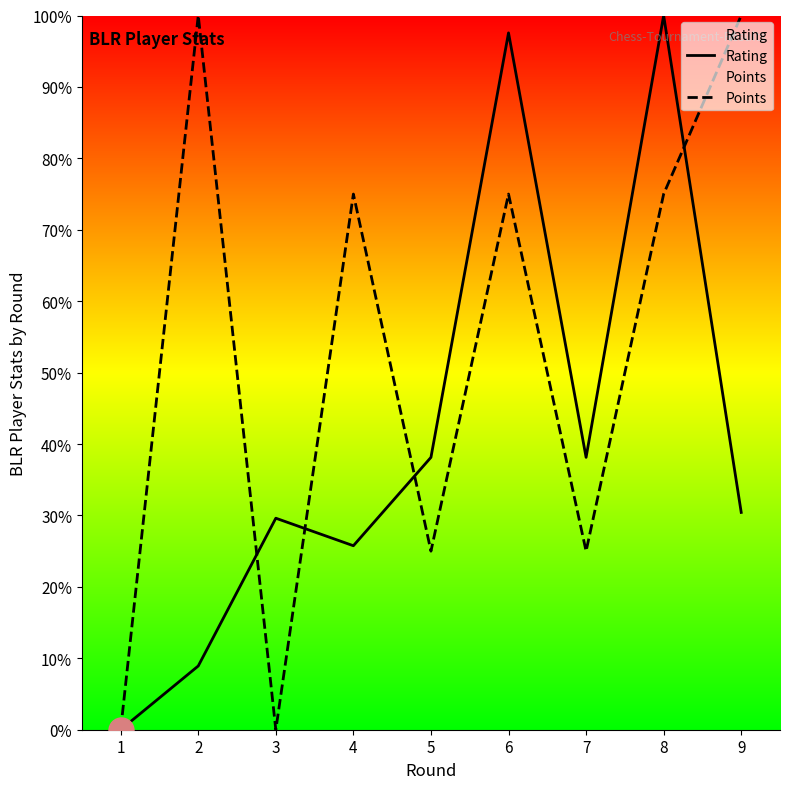

How many categories are shown in the chart?

9